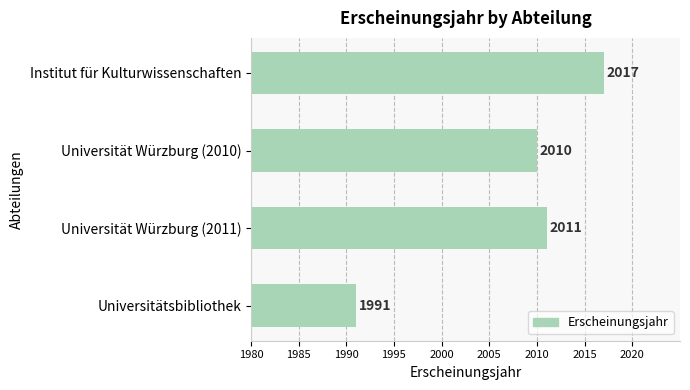

What position from the bottom is Institut für Kulturwissenschaften?

4